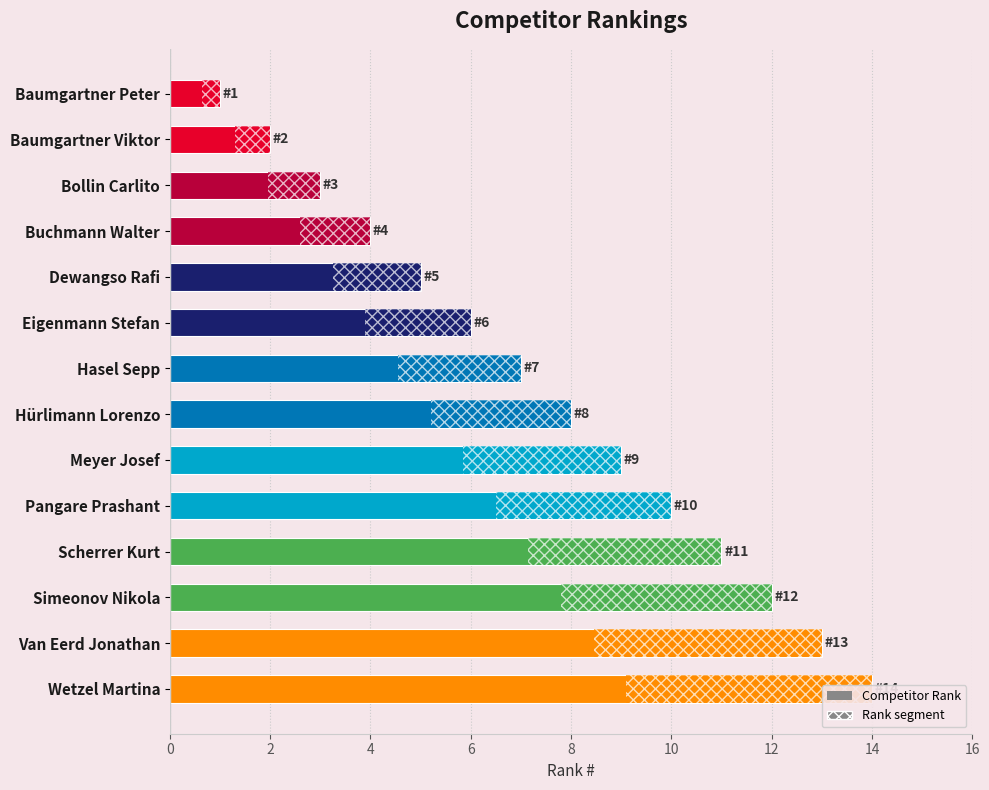

Reading left to right, list all the values displayed in this chart.

1	2	3	4	5	6	7	8	9	10	11	12	13	14